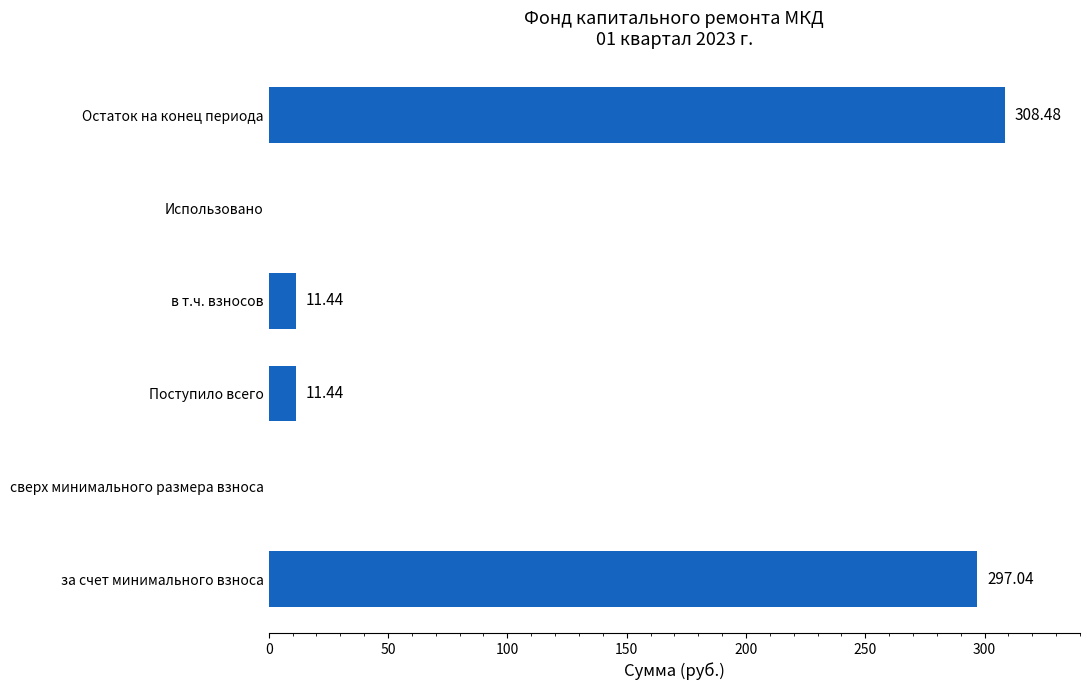

Which category has the highest value across all series?

Остаток на конец периода